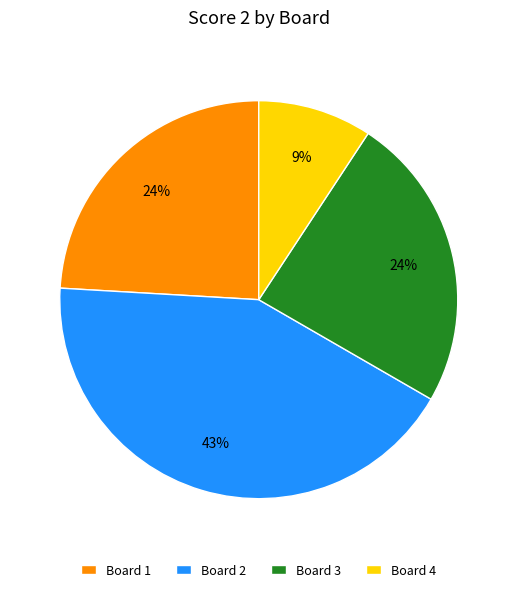

Is it true that Board 2 is 37% of the pie?

False